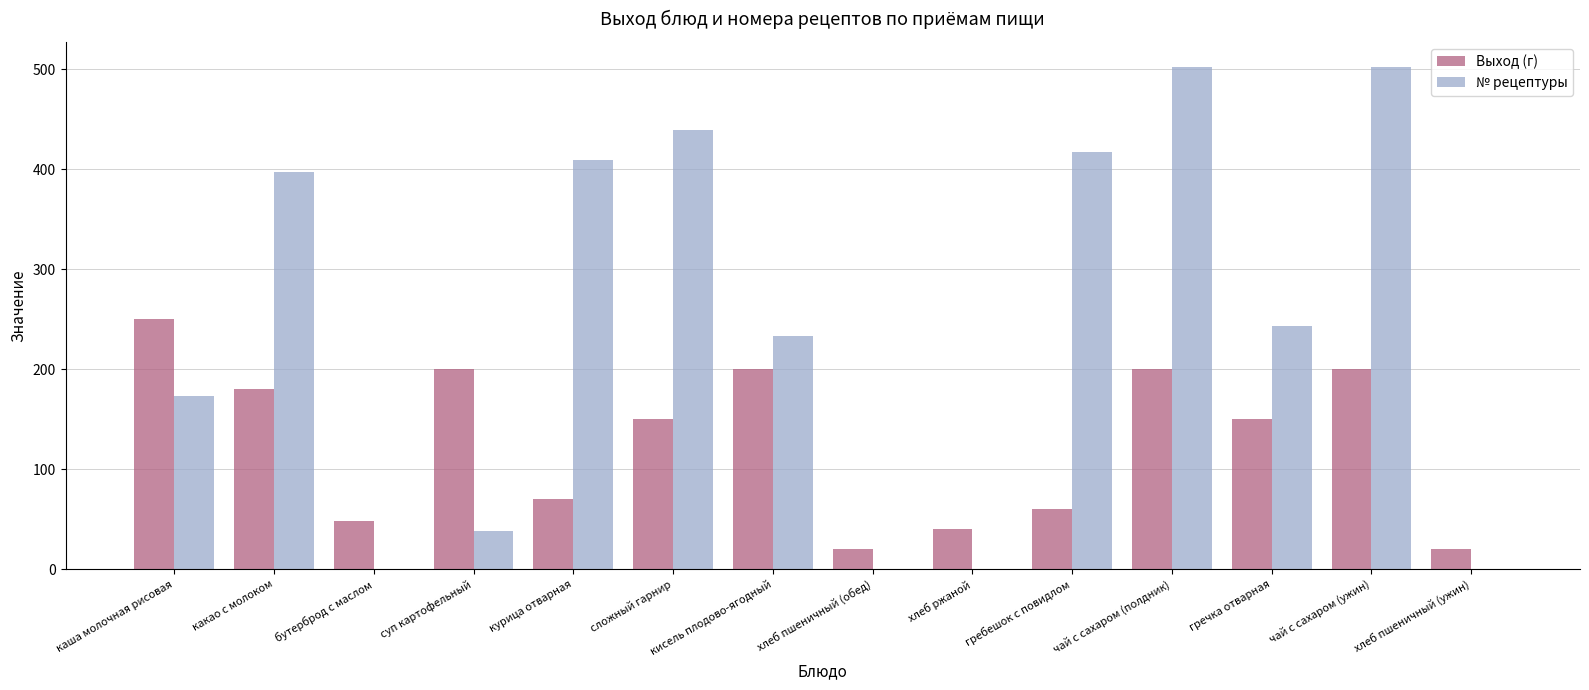

True or false: Выход (г) has a value of 81 at бутерброд с маслом.

False